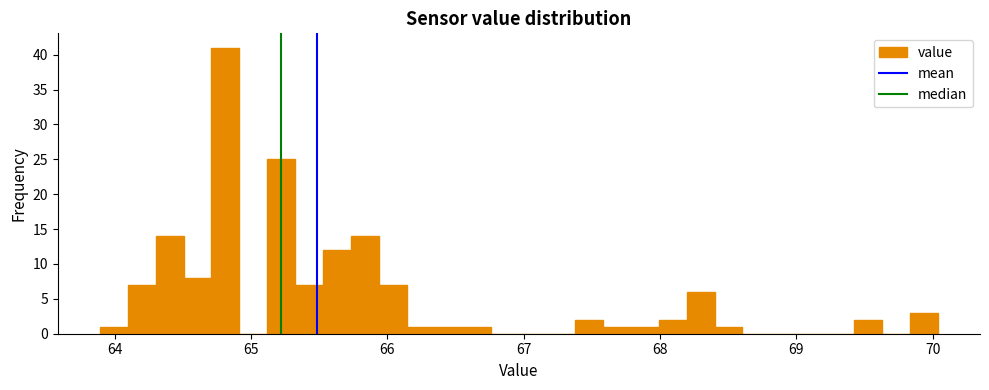

Around what value on the x-axis is the tallest bar? Give the approximate position of its centre, as read against the axis.

64.8